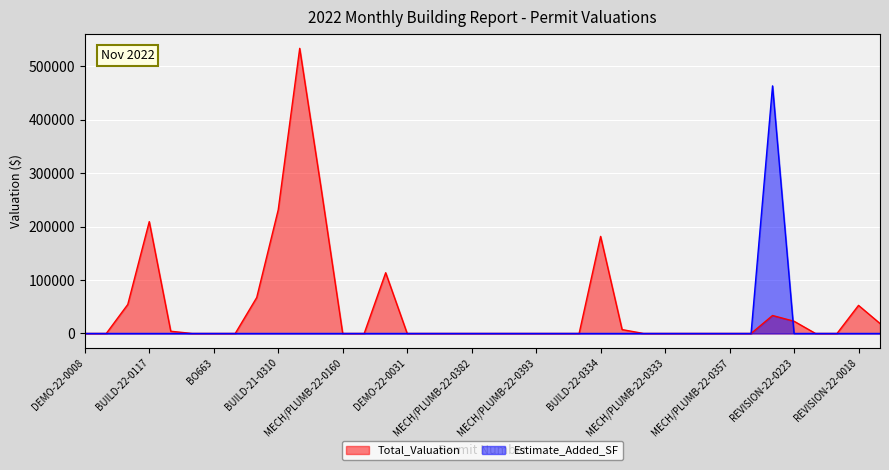

What is the greatest value displayed?

533167.8